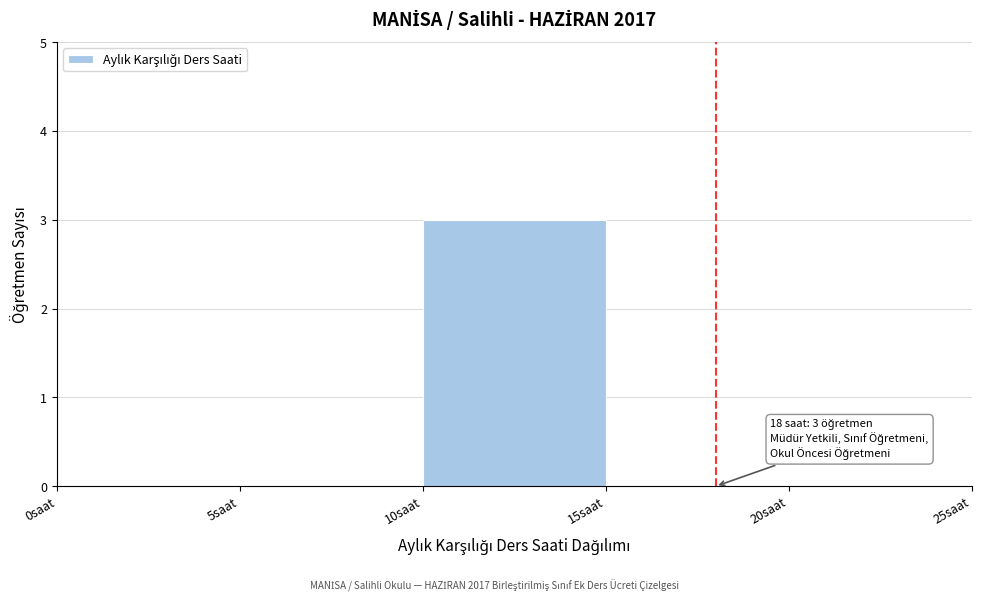

Which range on the x-axis has the tallest bar?

10 to 15